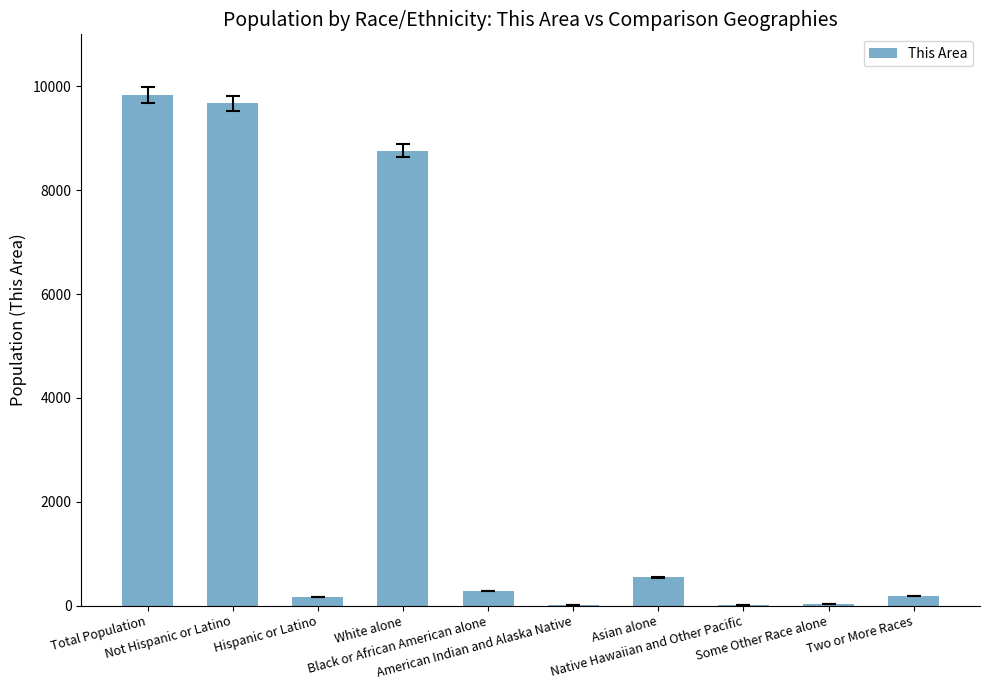

What is the sum of all values?

29487